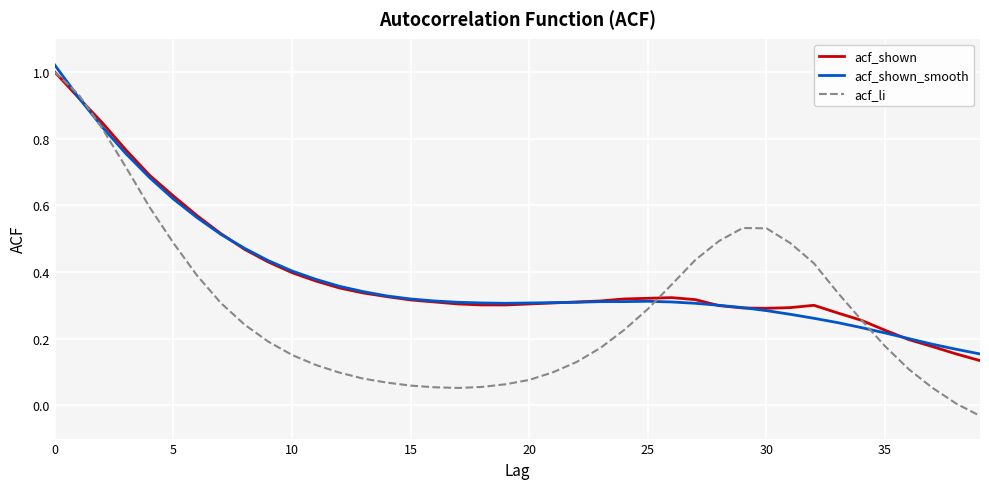

Which series has the widest spread of values?

acf_li